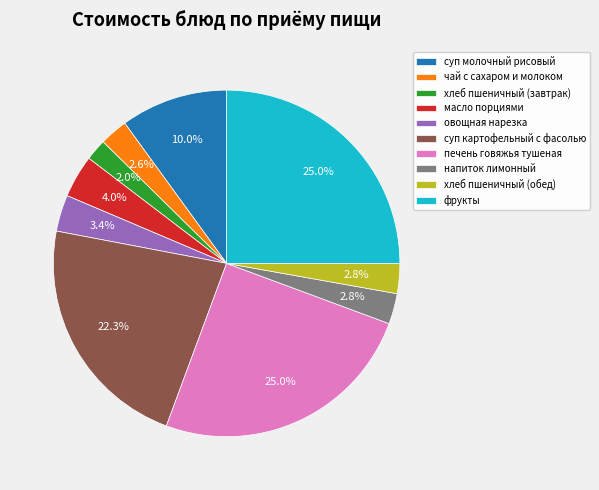

Which slice is the smallest?

хлеб пшеничный (завтрак)